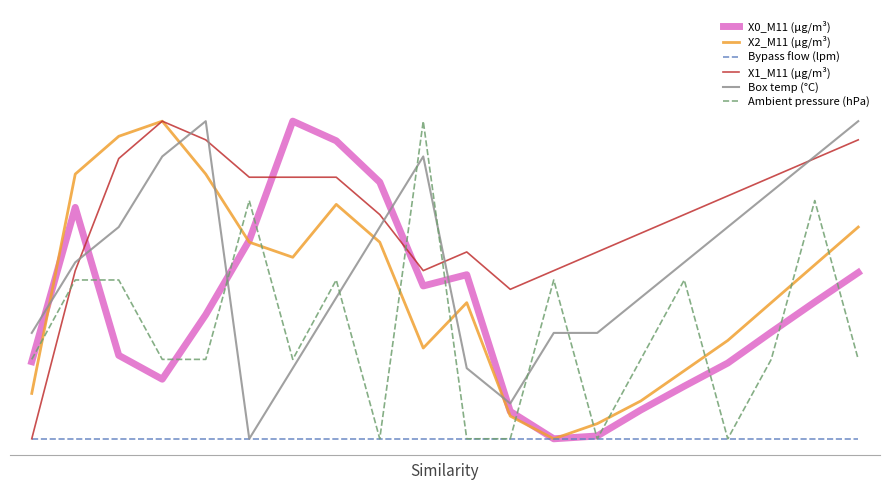

Reading left to right, list all the values displayed in this chart.

X0_M11 (μg/m³): 0=0.2	1=0.7	2=0.3	3=0.2	4=0.4	5=0.6	6=1.0	7=0.9	8=0.8	9=0.5	10=0.5	11=0.1	12=0.0	13=0.0	14=0.1	15=0.2	16=0.2	17=0.3	18=0.4	19=0.5
X2_M11 (μg/m³): 0=0.1	1=0.8	2=1.0	3=1.0	4=0.8	5=0.6	6=0.6	7=0.7	8=0.6	9=0.3	10=0.4	11=0.1	12=0.0	13=0.0	14=0.1	15=0.2	16=0.3	17=0.4	18=0.5	19=0.7
Bypass flow (lpm): 0=0.0	1=0.0	2=0.0	3=0.0	4=0.0	5=0.0	6=0.0	7=0.0	8=0.0	9=0.0	10=0.0	11=0.0	12=0.0	13=0.0	14=0.0	15=0.0	16=0.0	17=0.0	18=0.0	19=0.0
X1_M11 (μg/m³): 0=0.0	1=0.5	2=0.9	3=1.0	4=0.9	5=0.8	6=0.8	7=0.8	8=0.7	9=0.5	10=0.6	11=0.5	12=0.5	13=0.6	14=0.6	15=0.7	16=0.8	17=0.8	18=0.9	19=0.9
Box temp (°C): 0=0.3	1=0.6	2=0.7	3=0.9	4=1.0	5=0.0	6=0.2	7=0.4	8=0.7	9=0.9	10=0.2	11=0.1	12=0.3	13=0.3	14=0.4	15=0.6	16=0.7	17=0.8	18=0.9	19=1.0
Ambient pressure (hPa): 0=0.3	1=0.5	2=0.5	3=0.3	4=0.3	5=0.7	6=0.3	7=0.5	8=0.0	9=1.0	10=0.0	11=0.0	12=0.5	13=0.0	14=0.3	15=0.5	16=0.0	17=0.3	18=0.7	19=0.3